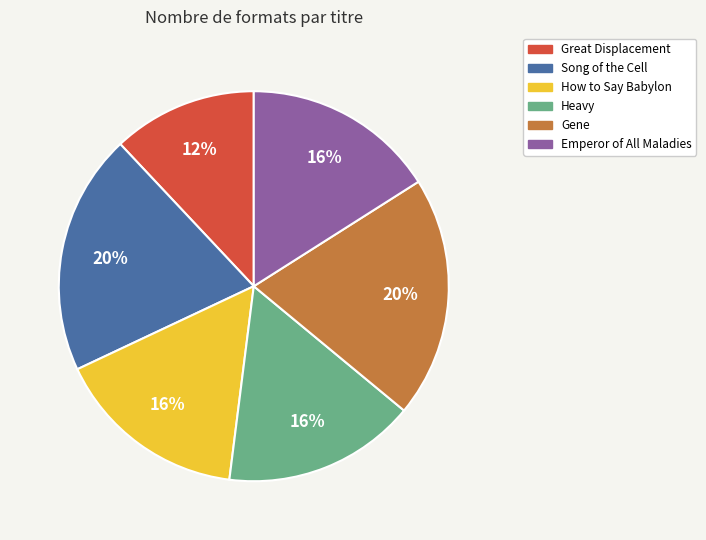

Does Great Displacement account for over 50% of the chart?

No